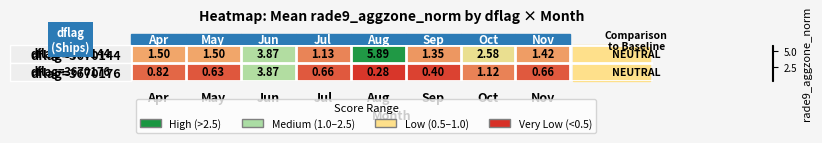

At which label is dflag=3670176 closest to 2?

Oct